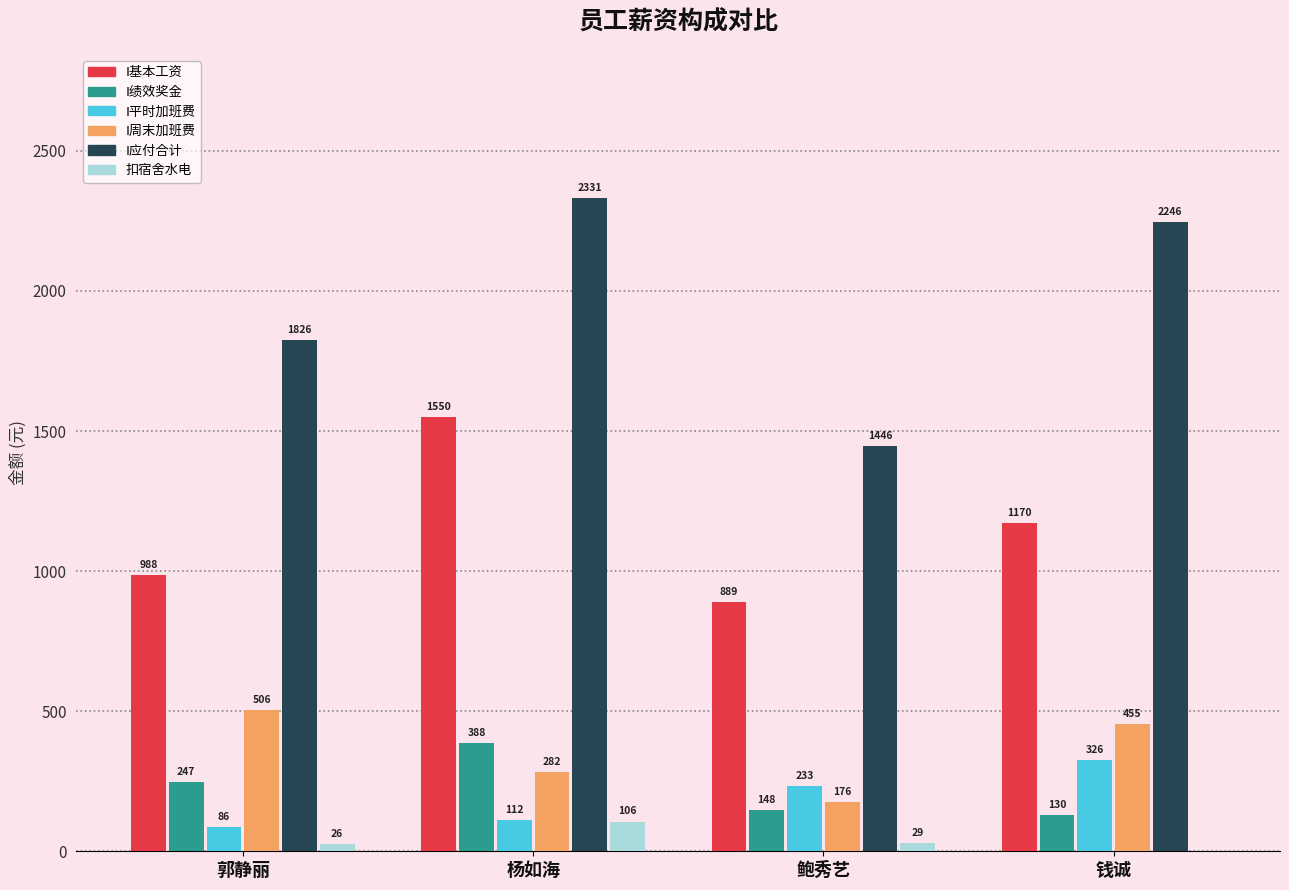

The value of I应付合计 at 鲍秀艺 is 863.0. True or false?

False